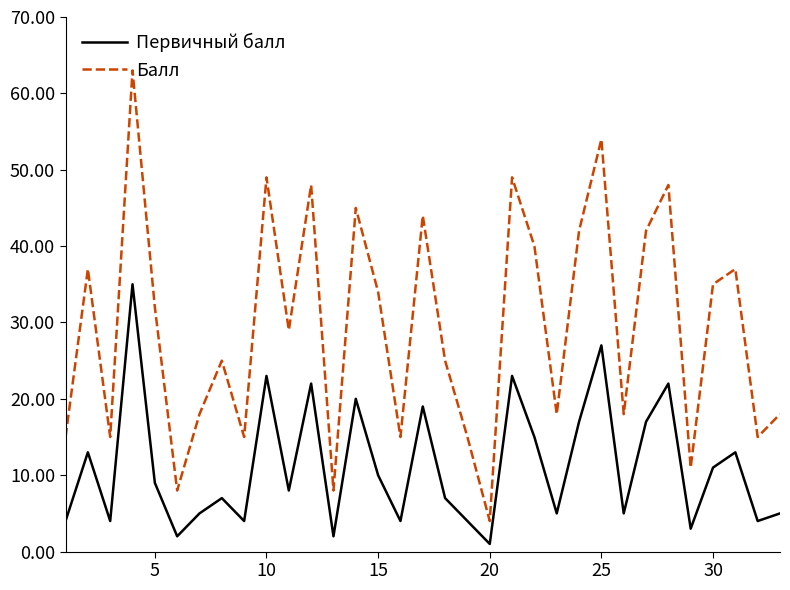

Which series has the widest spread of values?

Балл